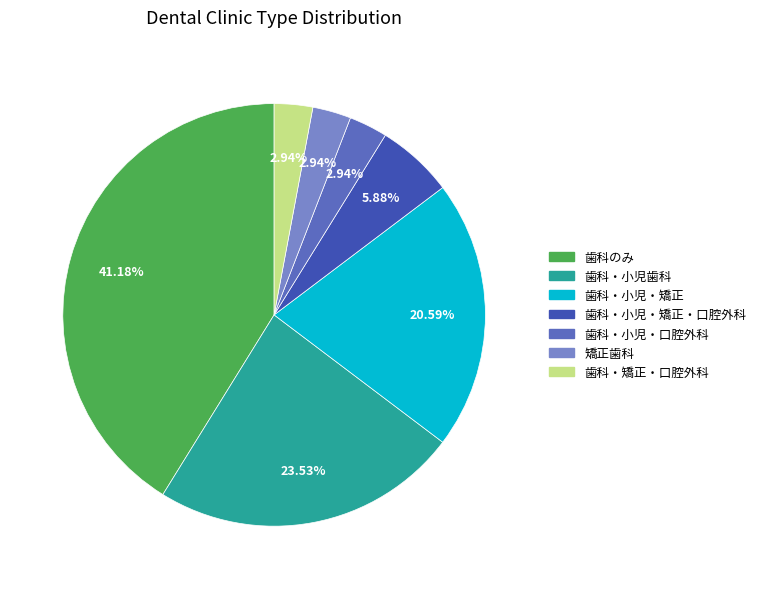

Is there any slice that represents more than half of the pie?

No